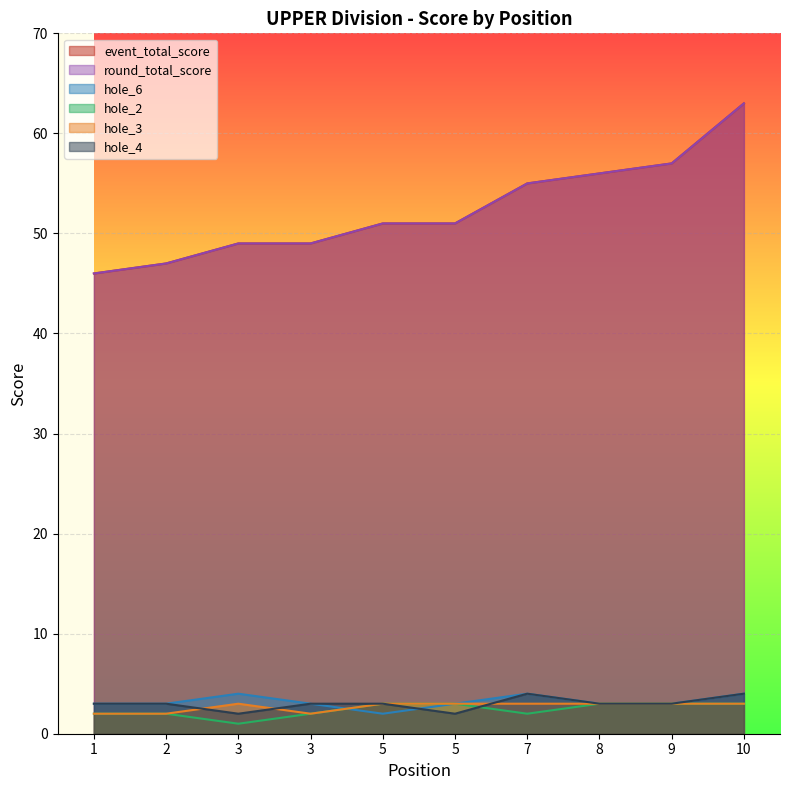

The hole_6 series shows 1 at 2. True or false?

False